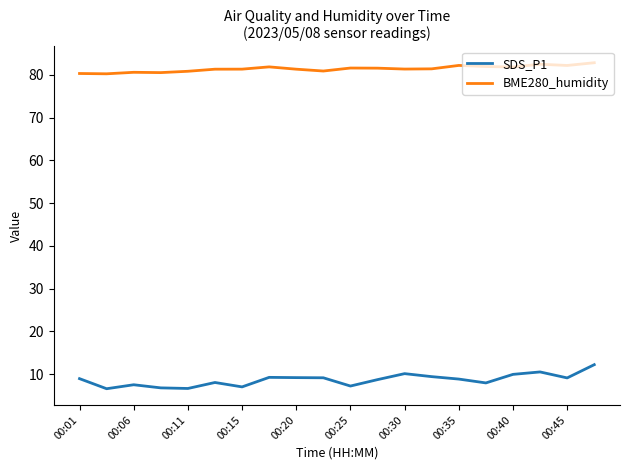

What is the difference between the maximum and minimum values in the SDS_P1 series?

5.6